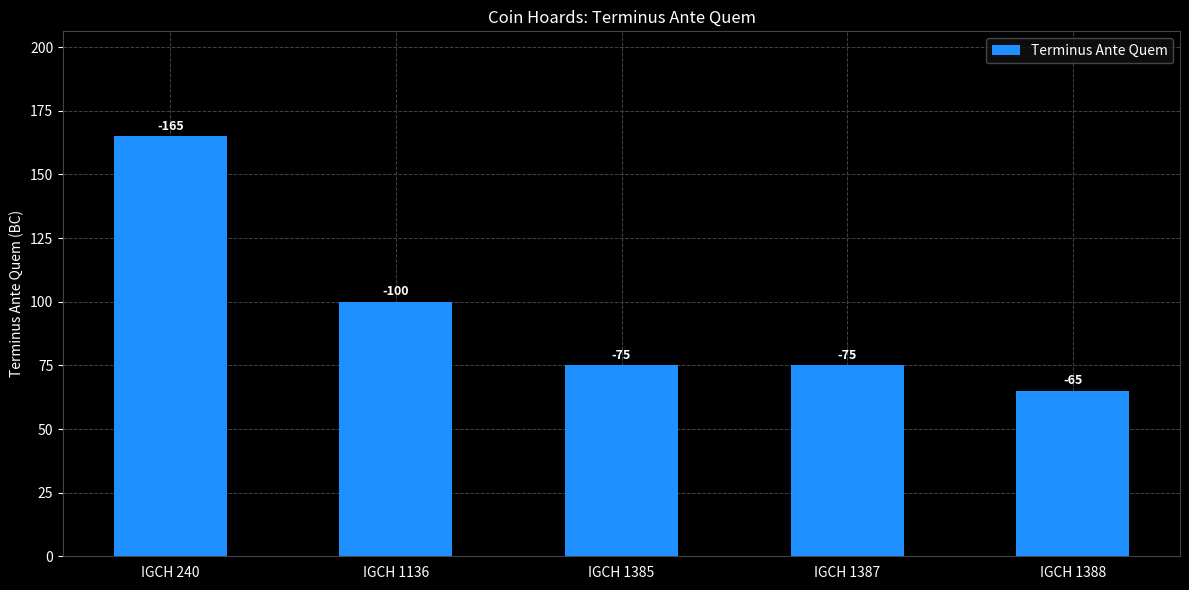

How many bars are there in total?

5